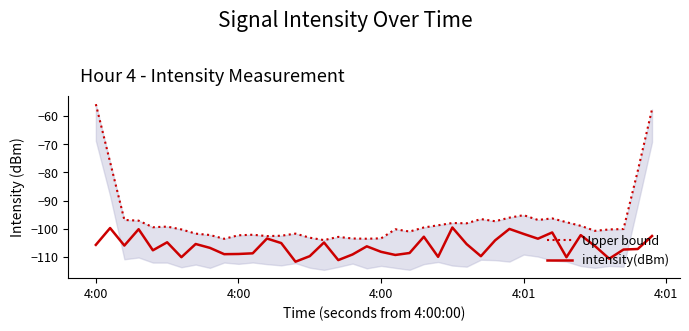

True or false: intensity(dBm) has more than 1 interior local peaks.

True